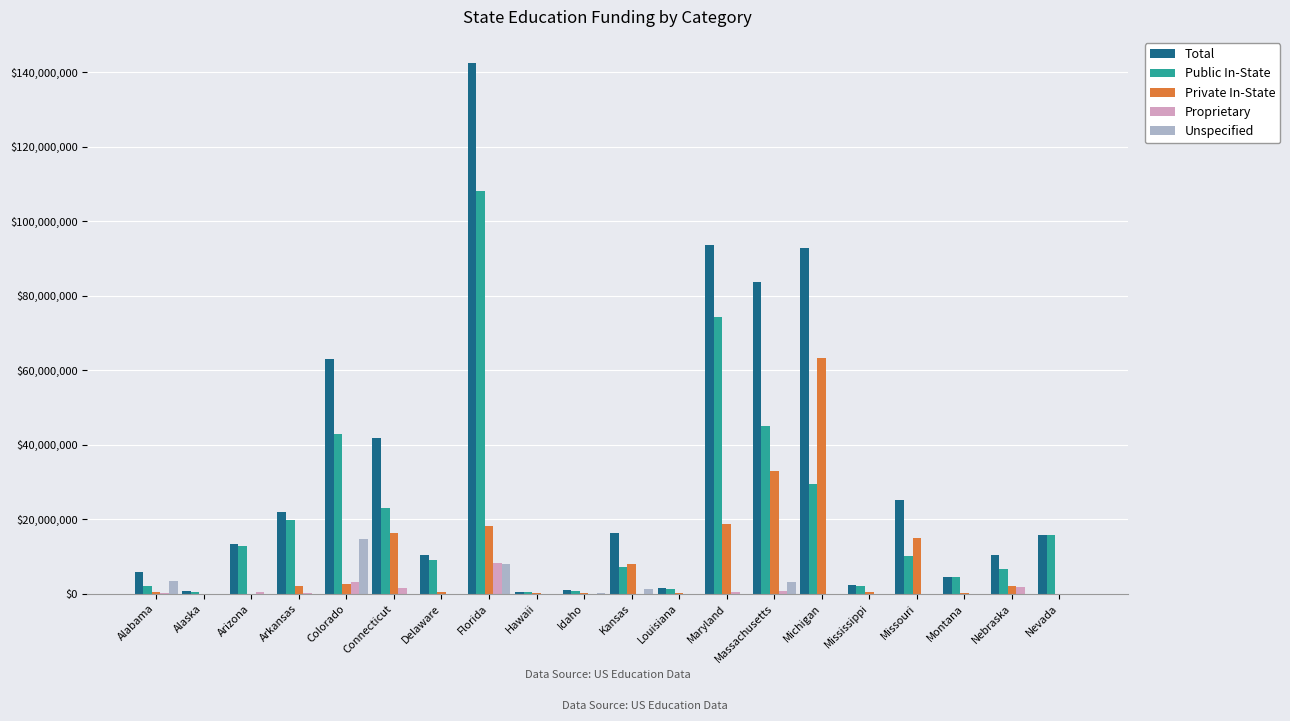

How many values in the Unspecified series exceed 0?

8